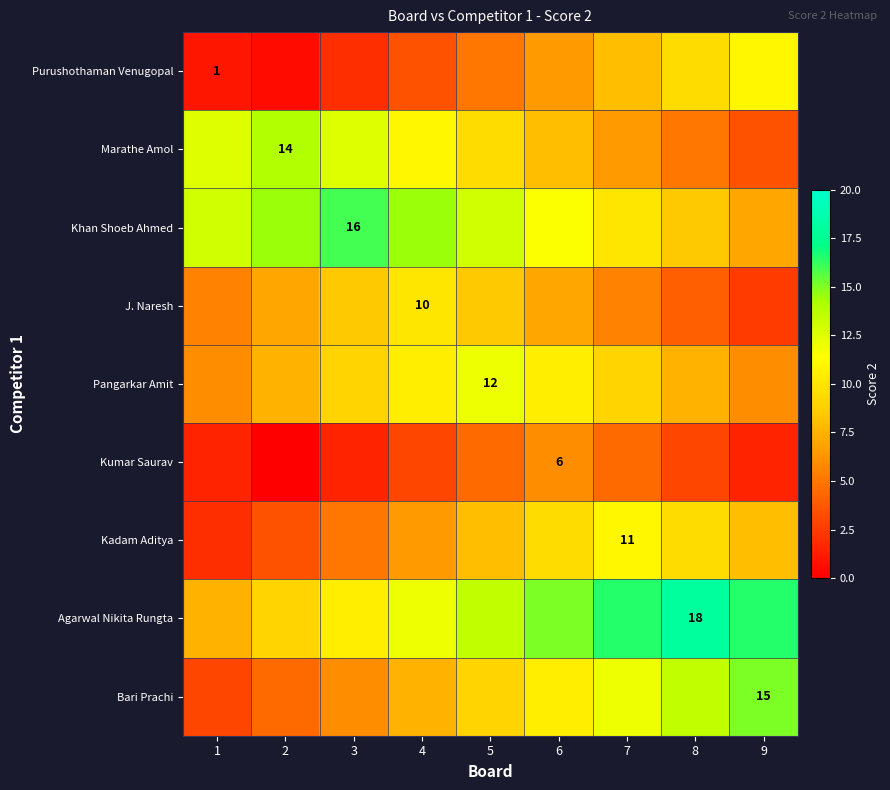

Is it true that Purushothaman Venugopal equals 0.3 at 1?

False